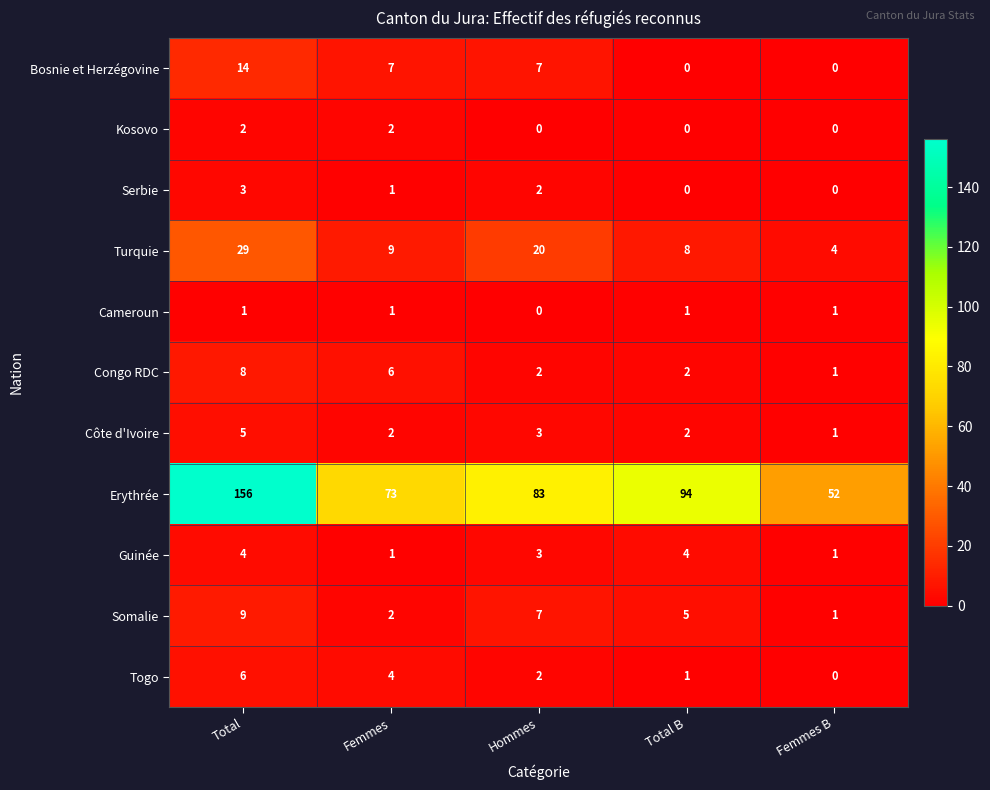

What value does the Erythrée series have at Total?

156